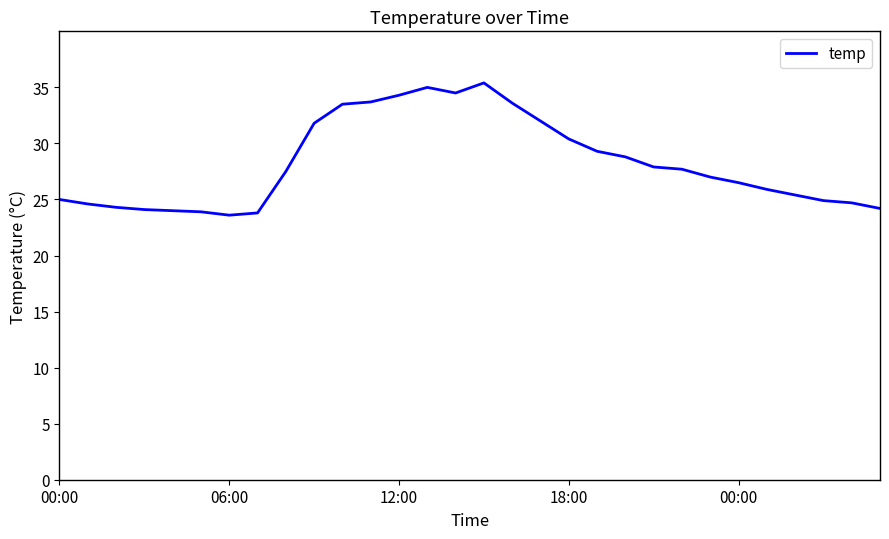

What is the difference between the maximum and minimum values?

11.8